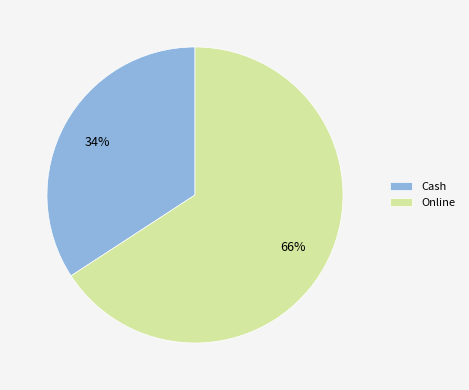

How many segments does this pie chart have?

2